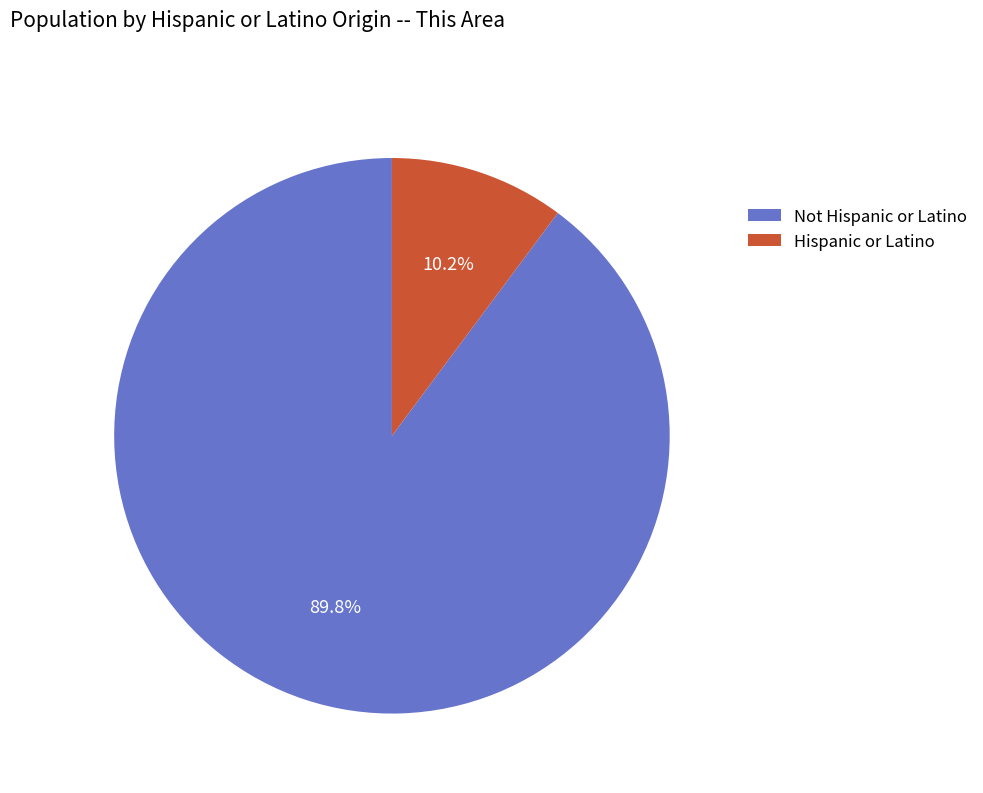

Does Not Hispanic or Latino represent more than half of the total?

Yes